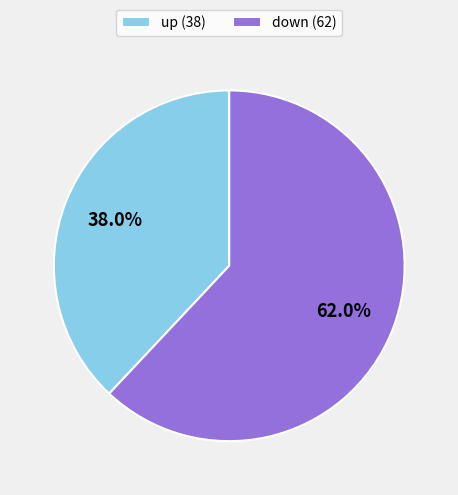

Which category has the biggest portion of the pie?

down